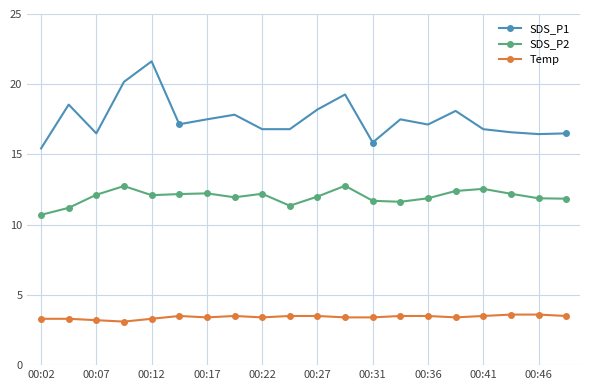

Which series has the largest range (max minus min)?

SDS_P1